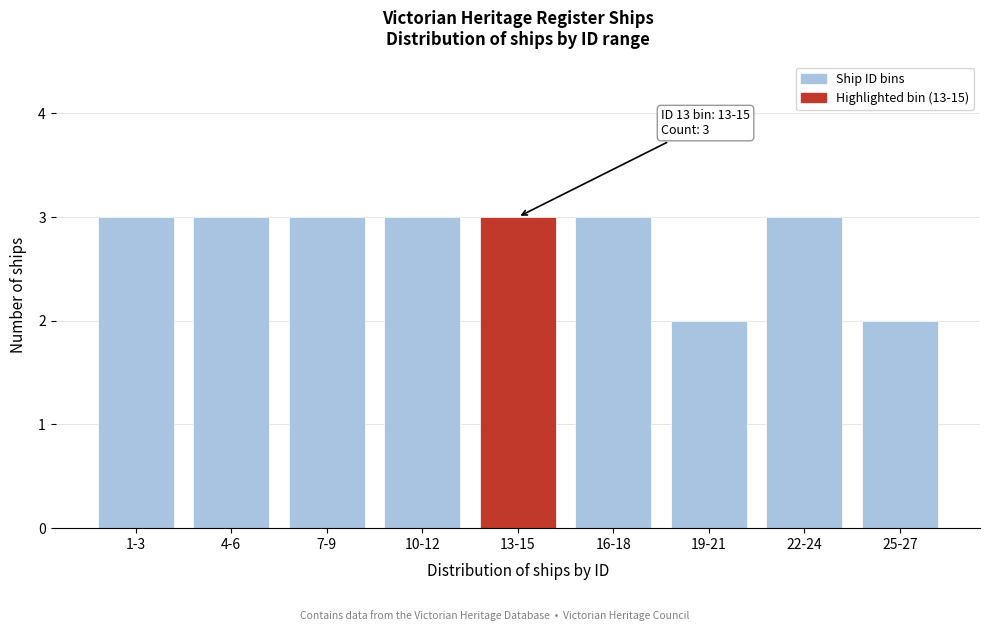

Reading right to left, transcribe all the data shown in this chart.

2	3	2	3	3	3	3	3	3